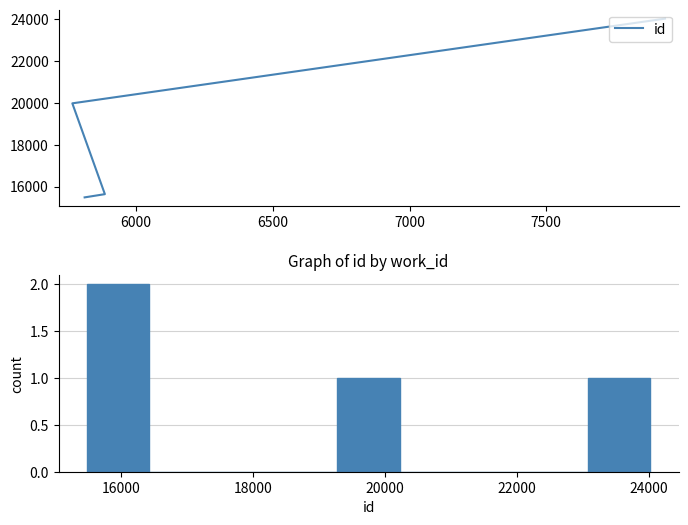

Does the chart display data point markers on the line(s)?

No